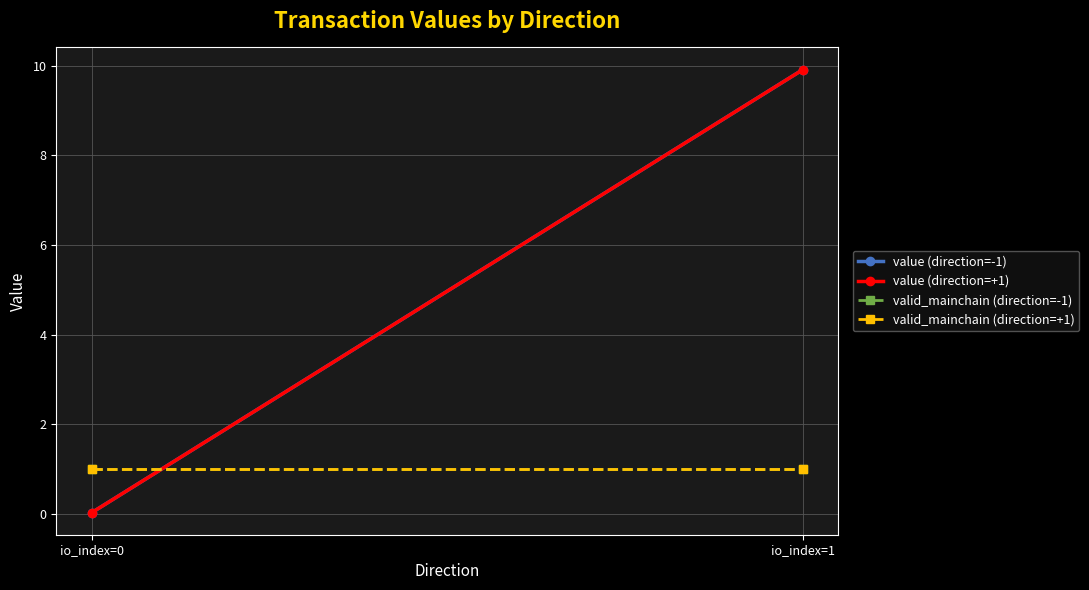

The value of valid_mainchain (direction=+1) at io_index=0 is 1.8. True or false?

False